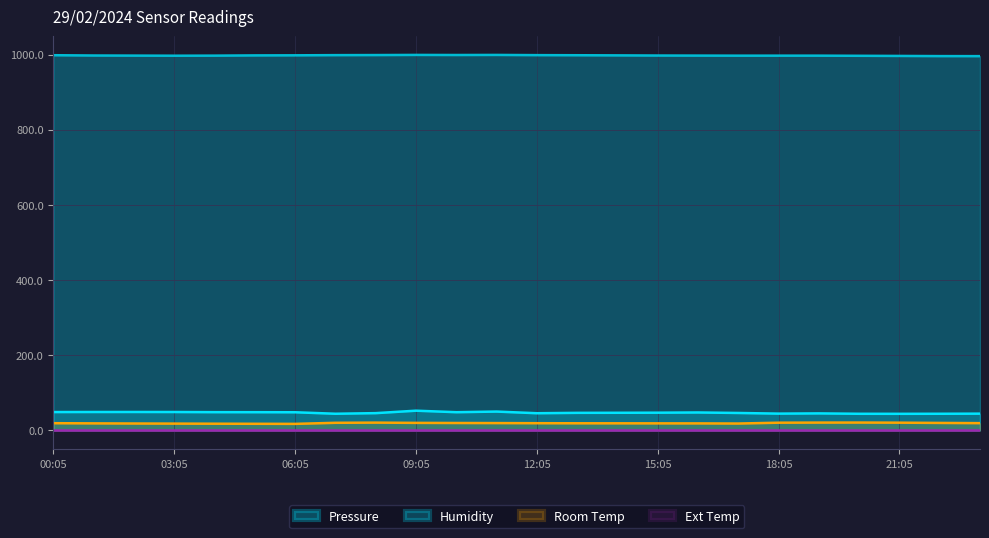

Which category has the highest value in the Humidity series?

09:05